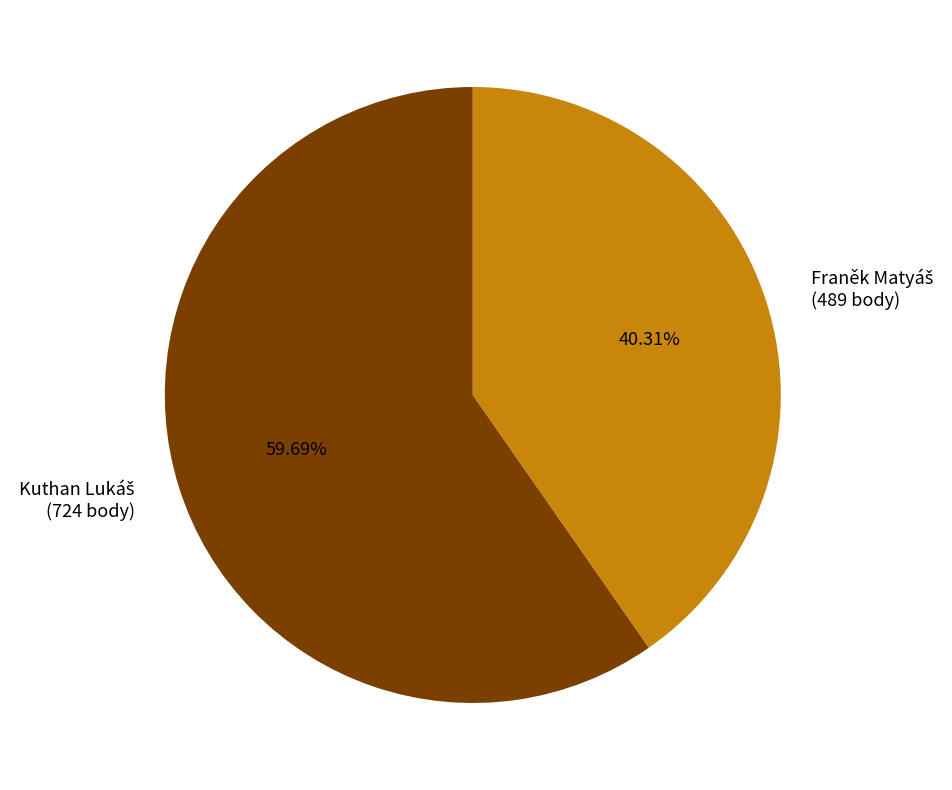

Is there a majority slice in this chart?

Yes